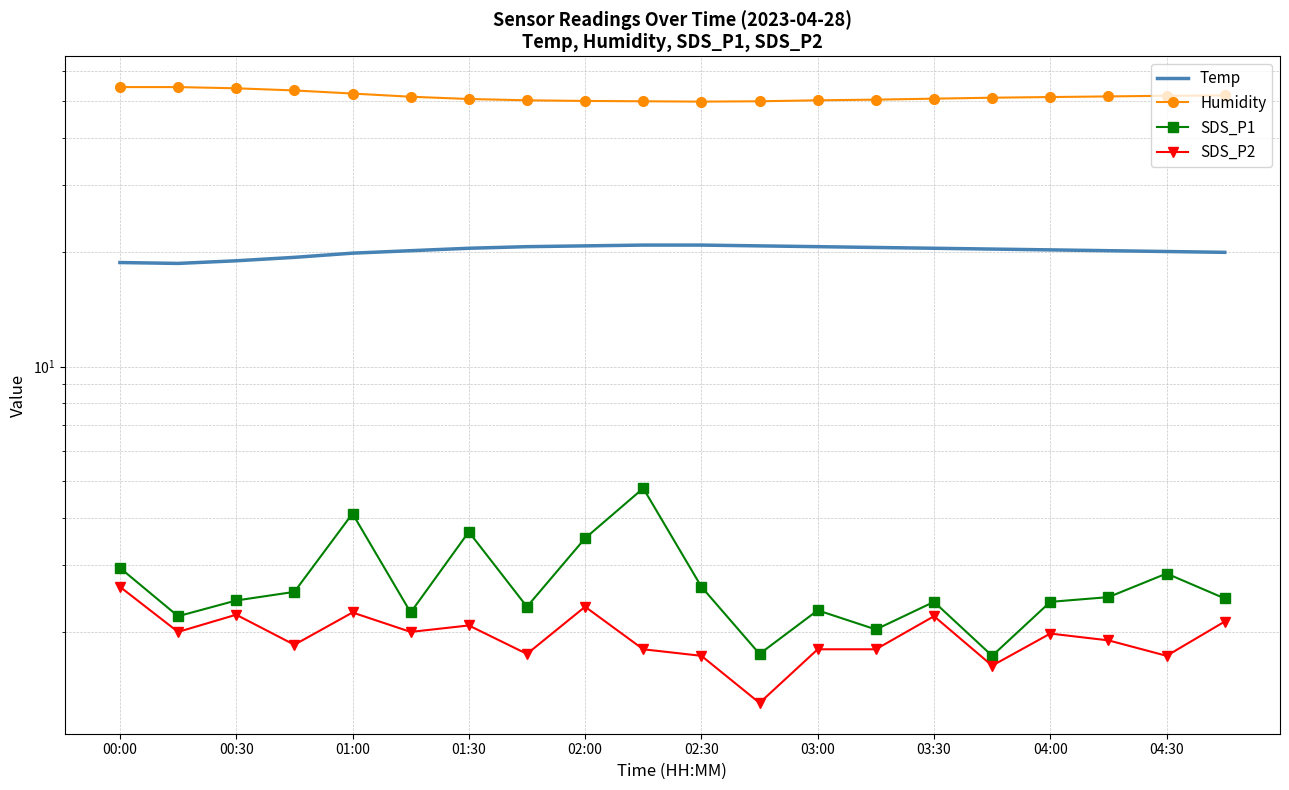

Does the chart have visible grid lines?

Yes